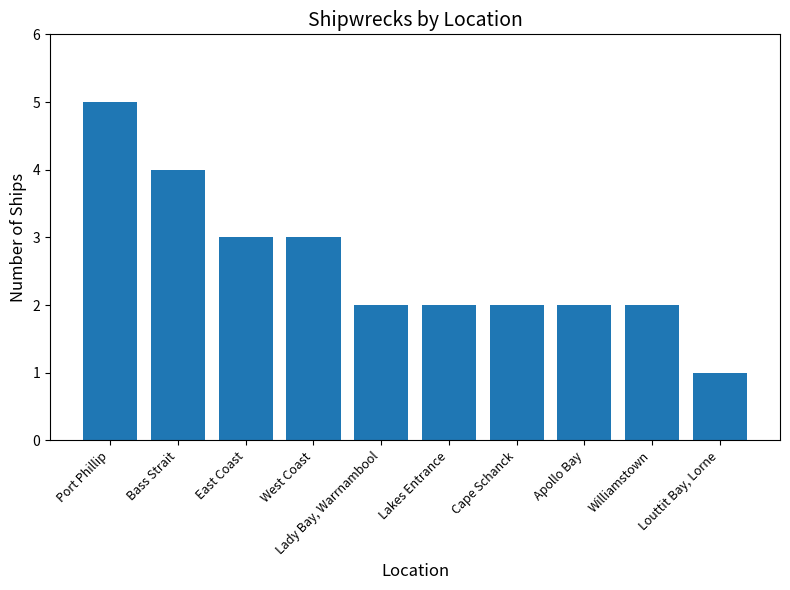

At which label does the data first exceed 2?

Port Phillip